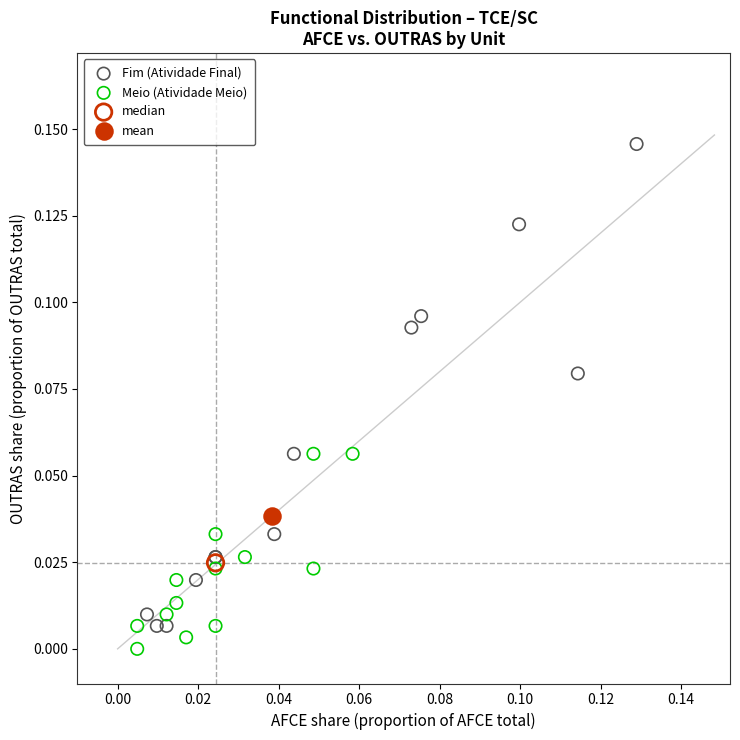

What are all the series names shown in the legend?

Fim (Atividade Final), Meio (Atividade Meio), median, mean